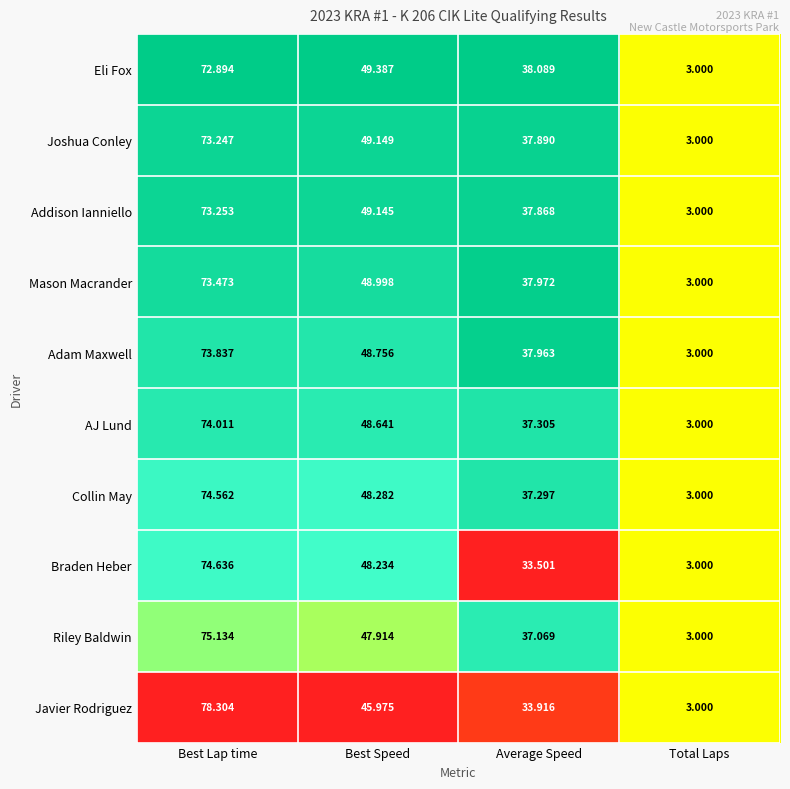

Which label corresponds to the largest value in the chart?

Best Lap time